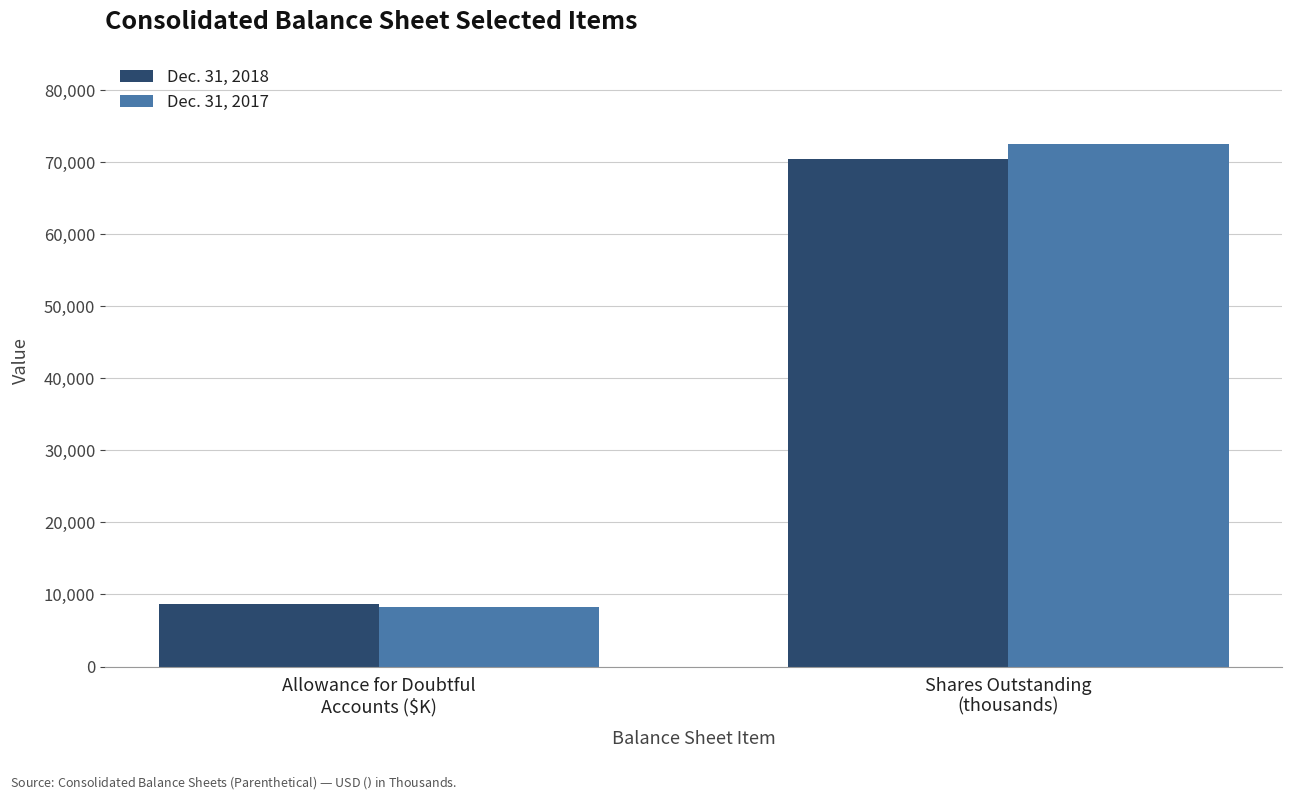

Which category has the highest value in the Dec. 31, 2017 series?

Shares Outstanding
(thousands)